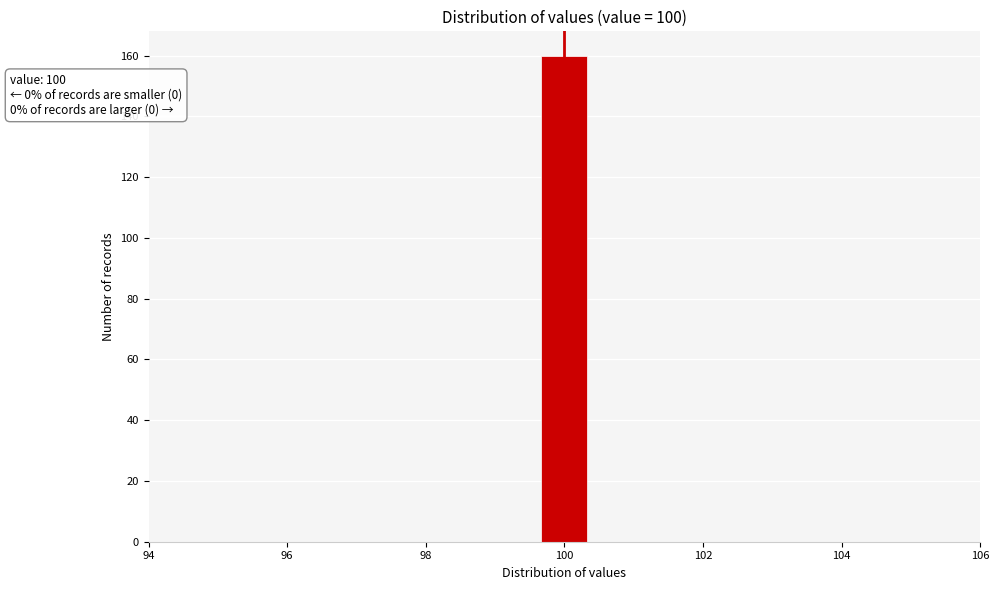

Read against the x-axis, roughly where is the centre of the tallest bar?

100.0